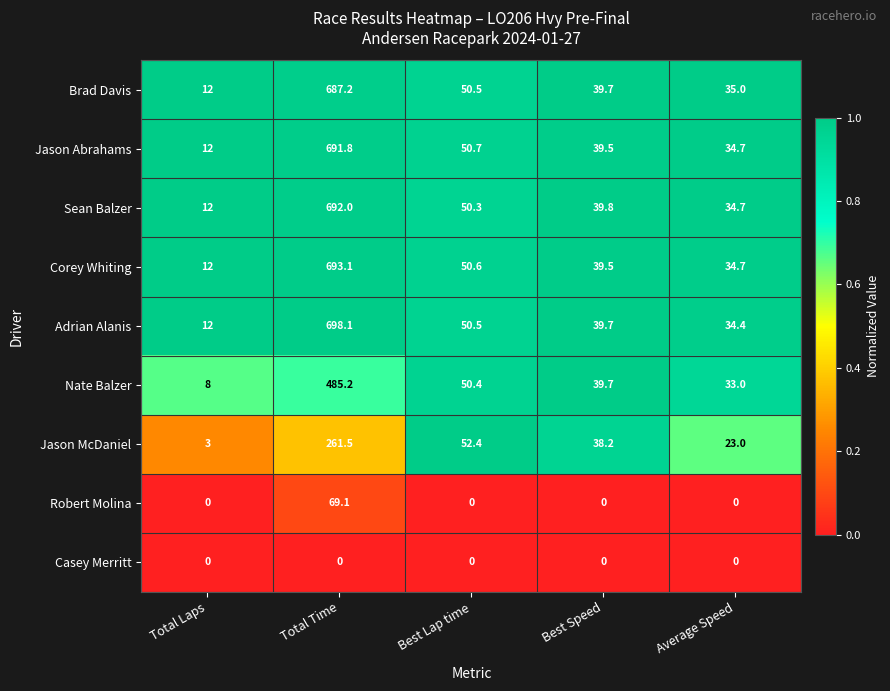

Read the Robert Molina value at Total Time.

69.1